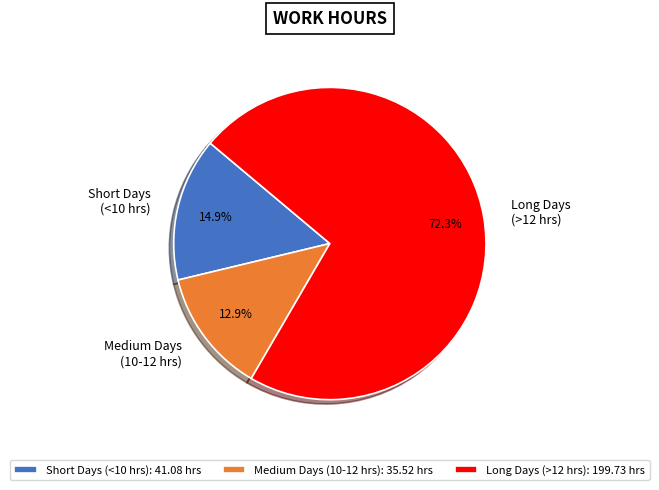

Is there a majority slice in this chart?

Yes